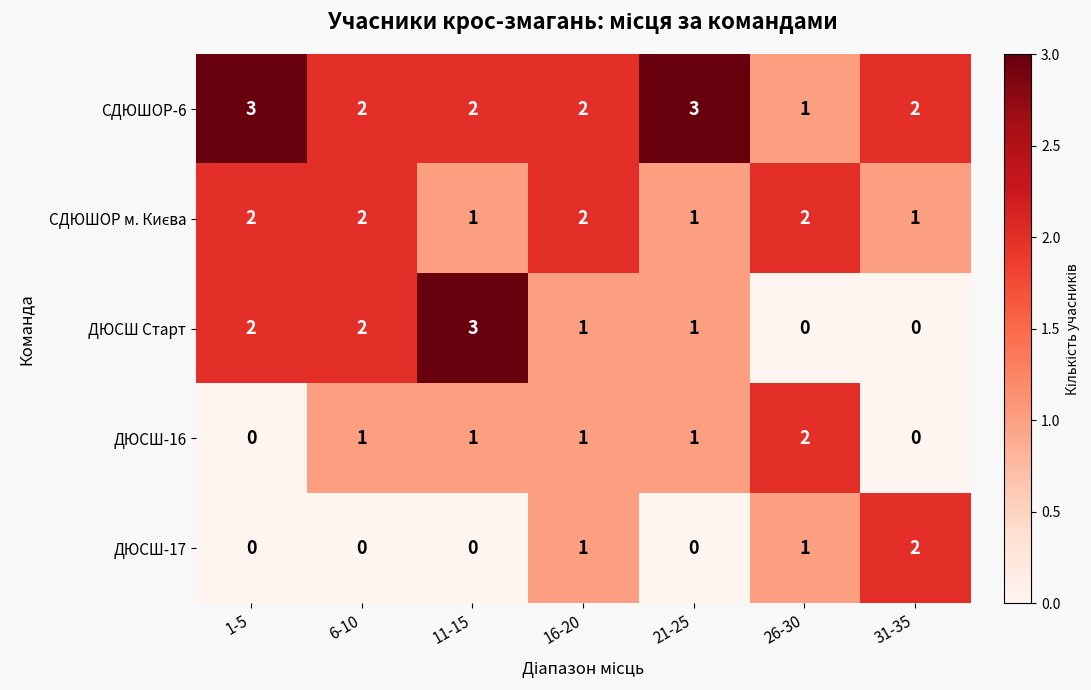

Which series has the largest total across all categories?

СДЮШОР-6